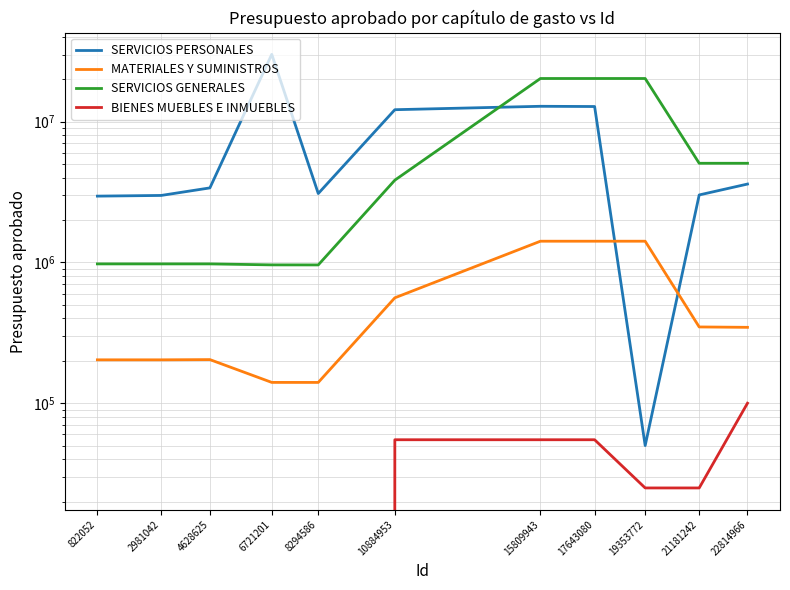

How many lines are shown in the chart?

4